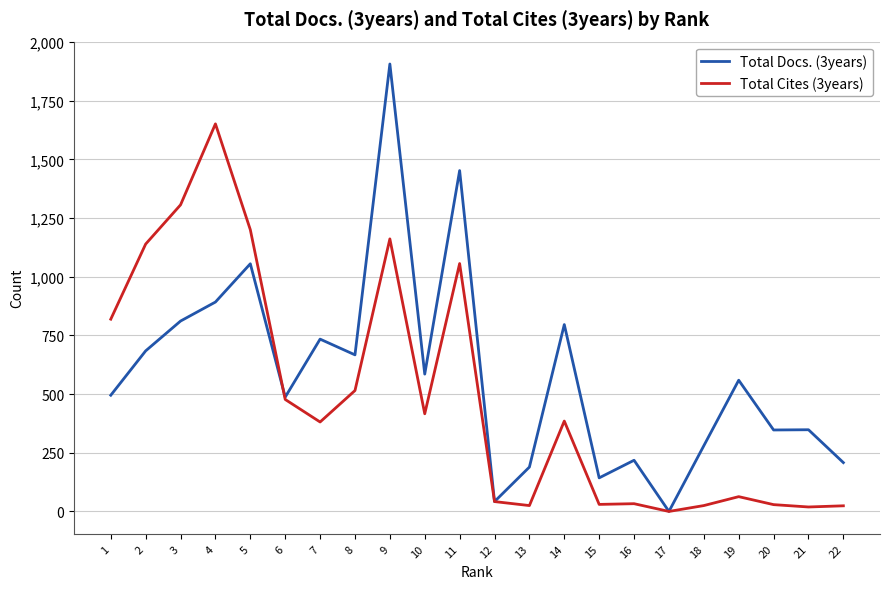

What is the total value across all series at 18?

305